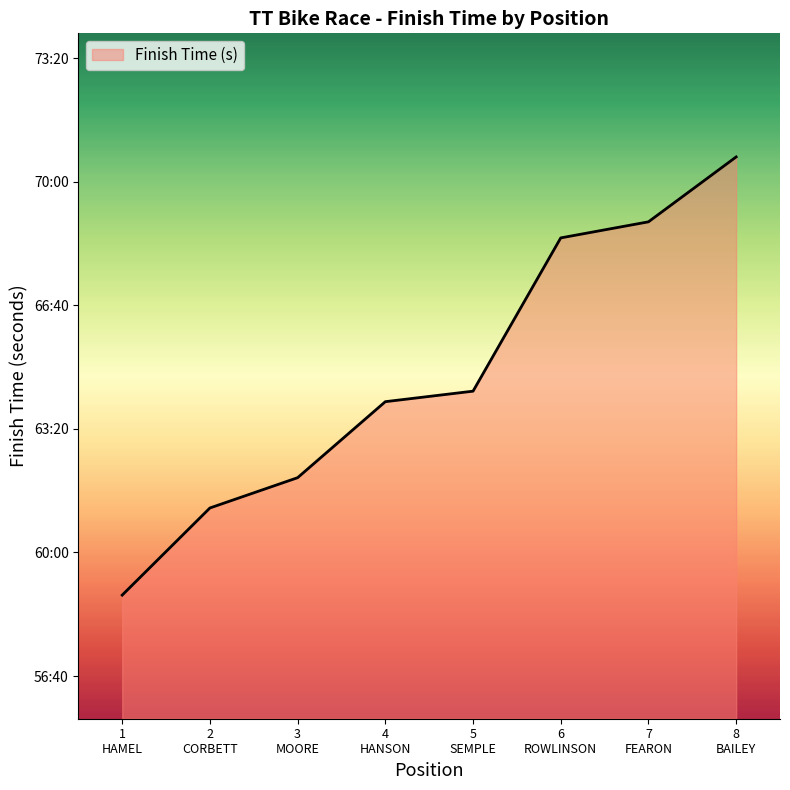

At which label is the value closest to 3885?

5
SEMPLE